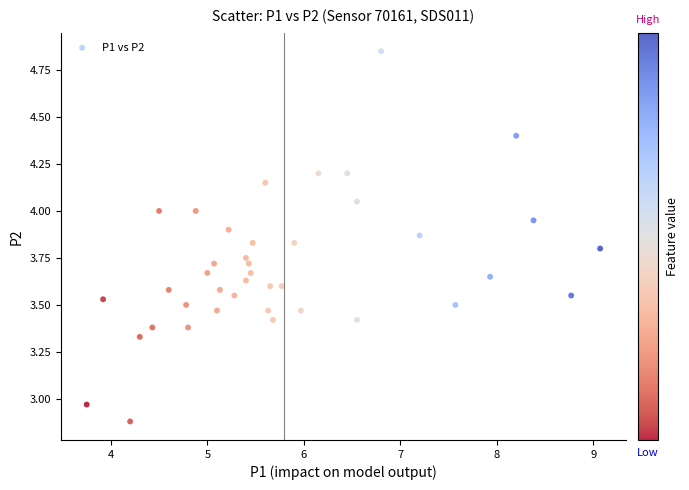

What is the range of Y values (max minus min)?

2.0